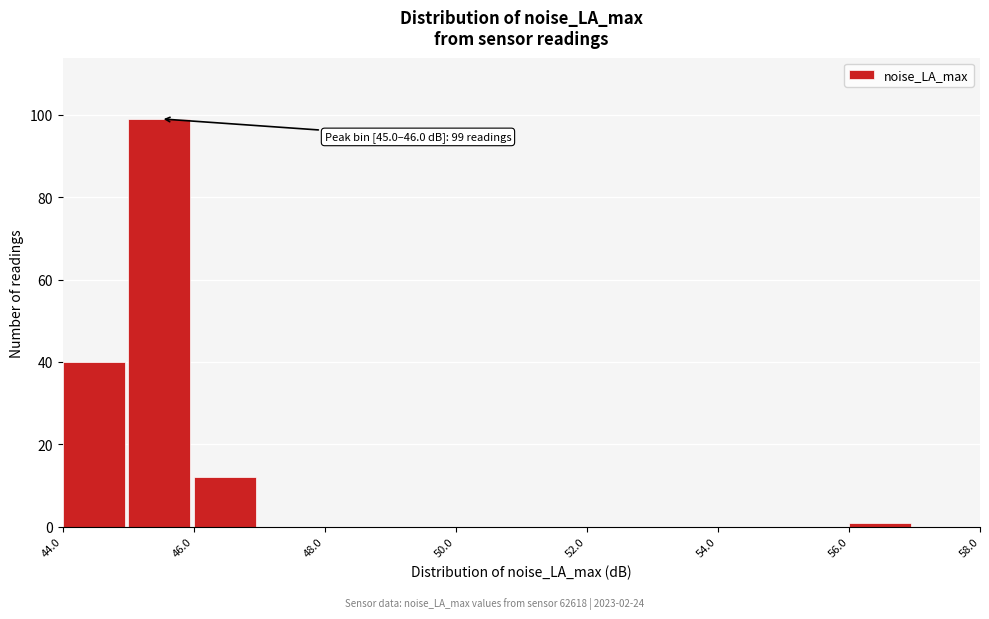

Over which range of the x-axis is the bar tallest?

45 to 46